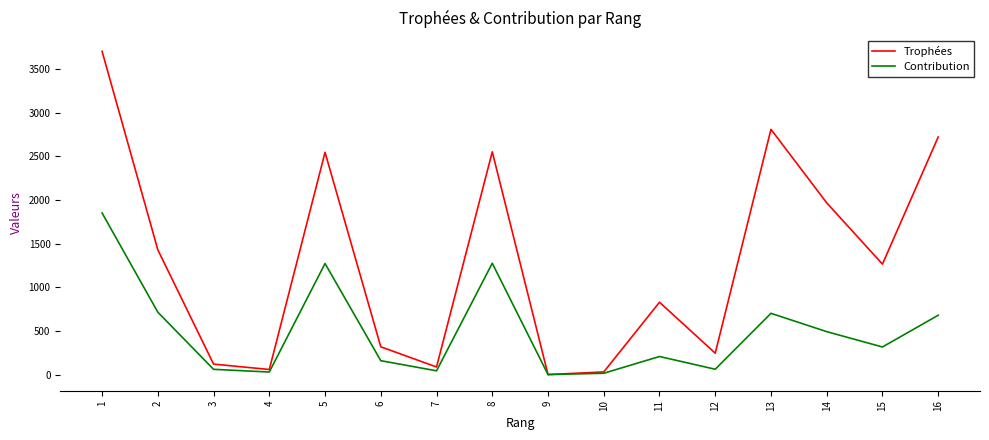

Between 6 and 16, which series saw the biggest shift?

Trophées